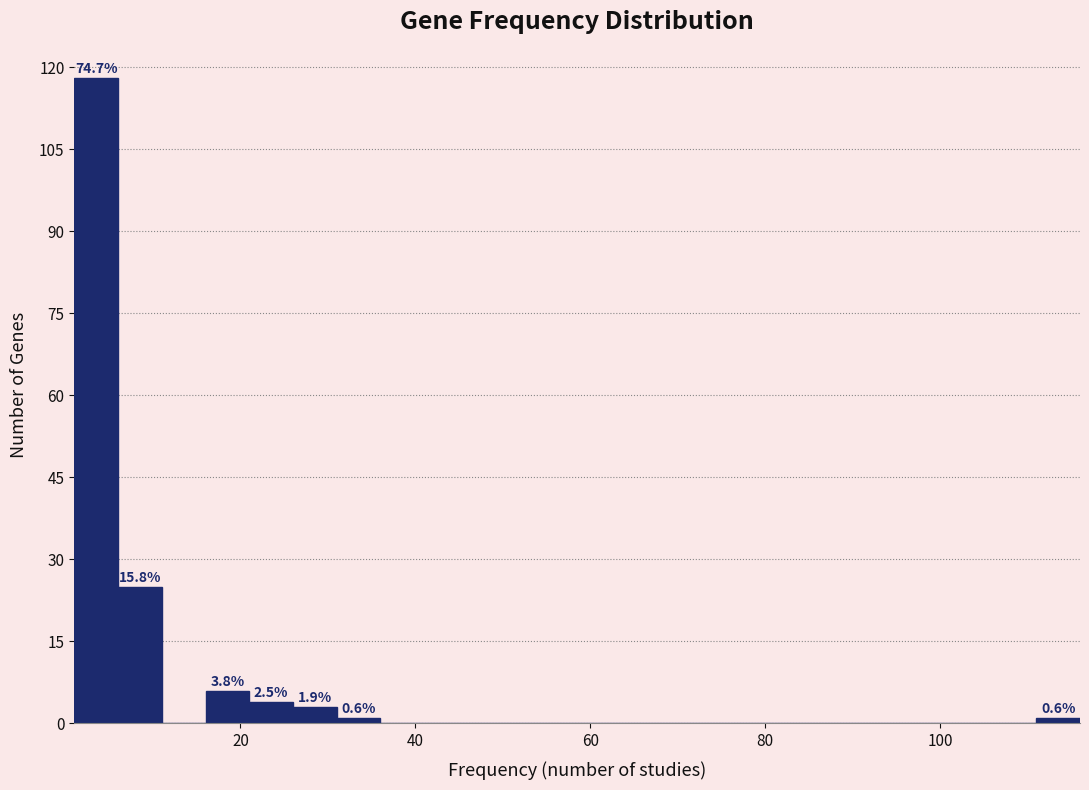

Around what value on the x-axis is the tallest bar? Give the approximate position of its centre, as read against the axis.

4